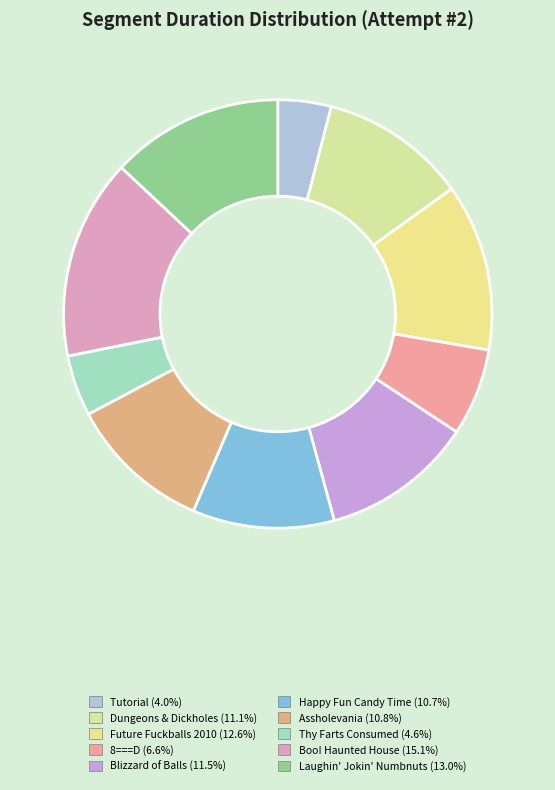

Which category has the smallest portion of the pie?

Tutorial